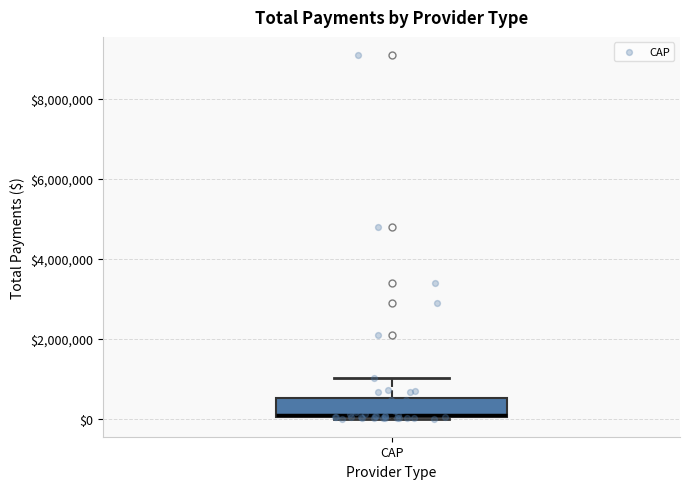

Transcribe this box plot: give where the median line is, the range the box spans, and where the two whiskers end, as read against the y-axis. The values are not printed on the chart, so give them approximately, as read against the axis.

median 200000, box 0 to 600000, whiskers 0 to 1000000